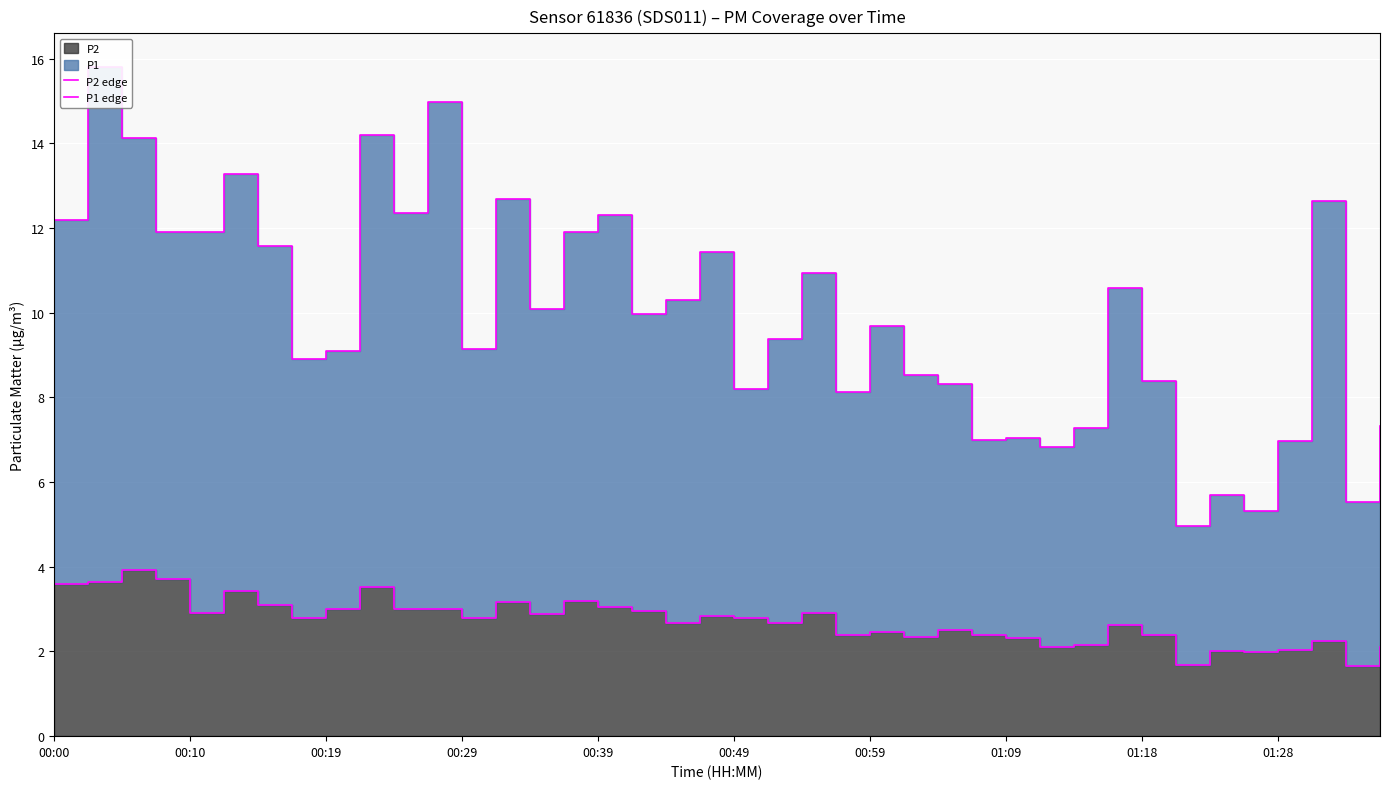

Which series changed the most between 00:10 and 19?

P1 edge